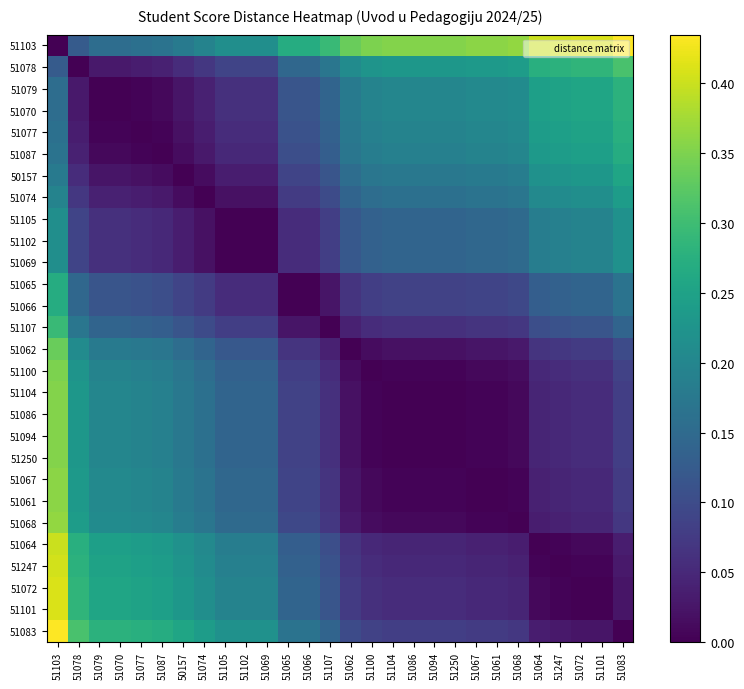

What is the total value across all series at 51094?

2.7